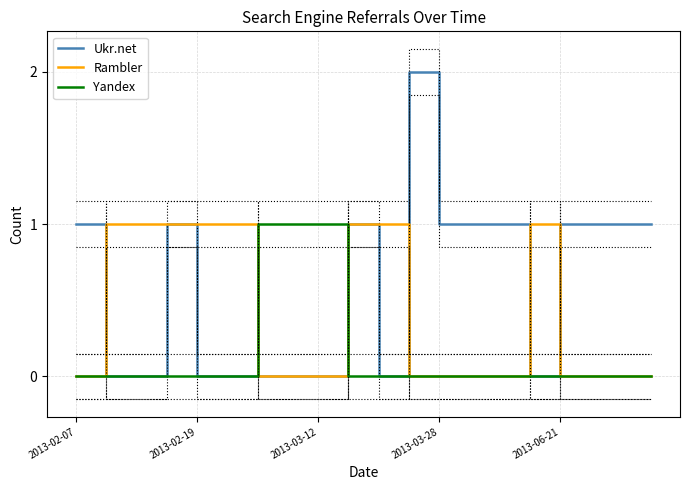

True or false: Rambler has a value of -1 at 11.

False